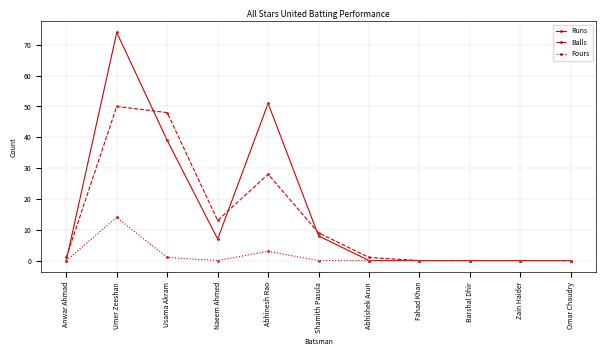

How many categories are shown in the chart?

11